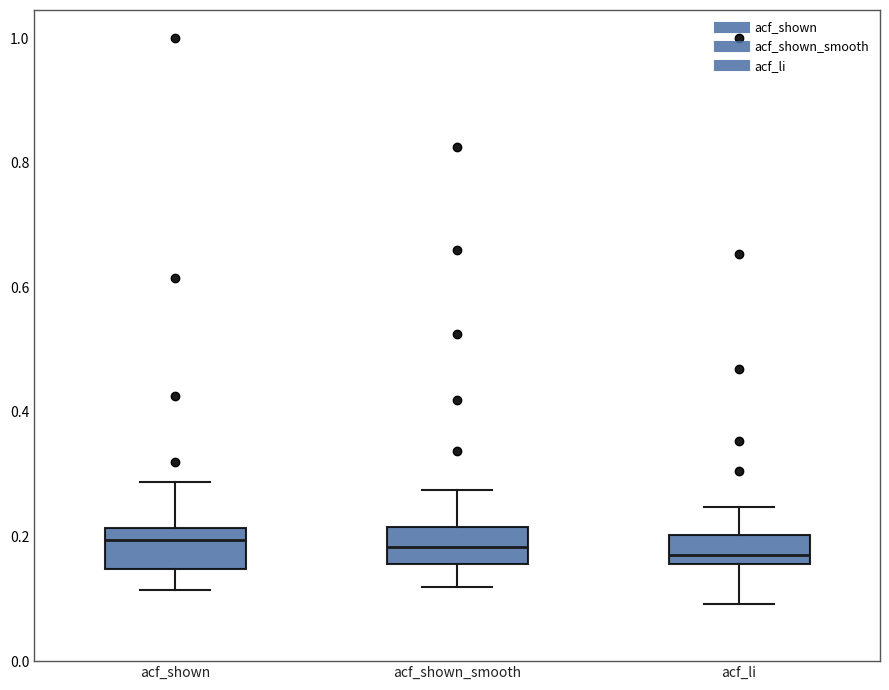

Where does the median line of the box for acf_shown sit on the y-axis? The values are not printed on the chart, so give them approximately, as read against the axis.

0.20